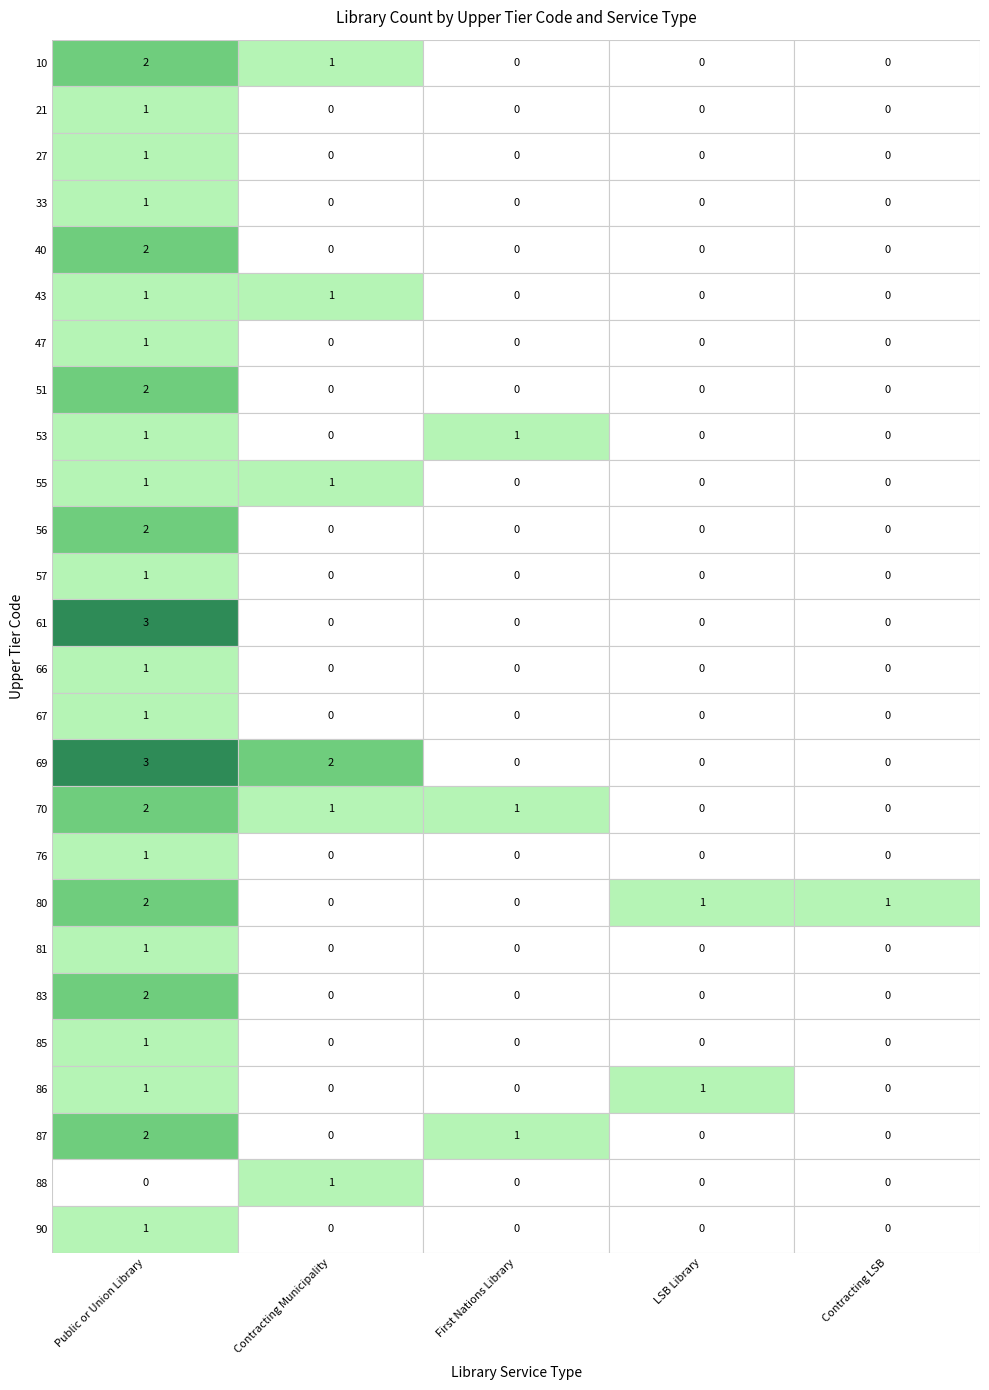

At which category is the sum across all series the highest?

Public or Union Library